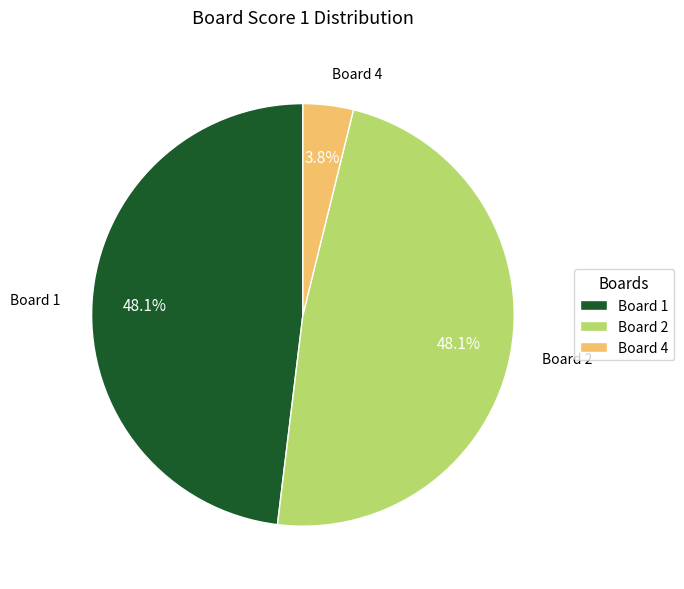

What is the smallest slice in the pie chart?

Board 4